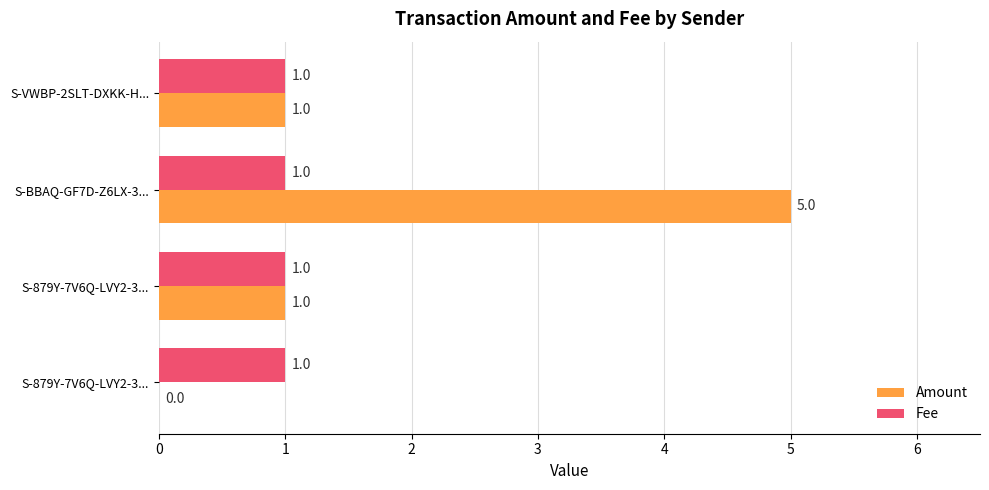

Rank the series by their maximum value, from lowest to highest.

Fee, Amount